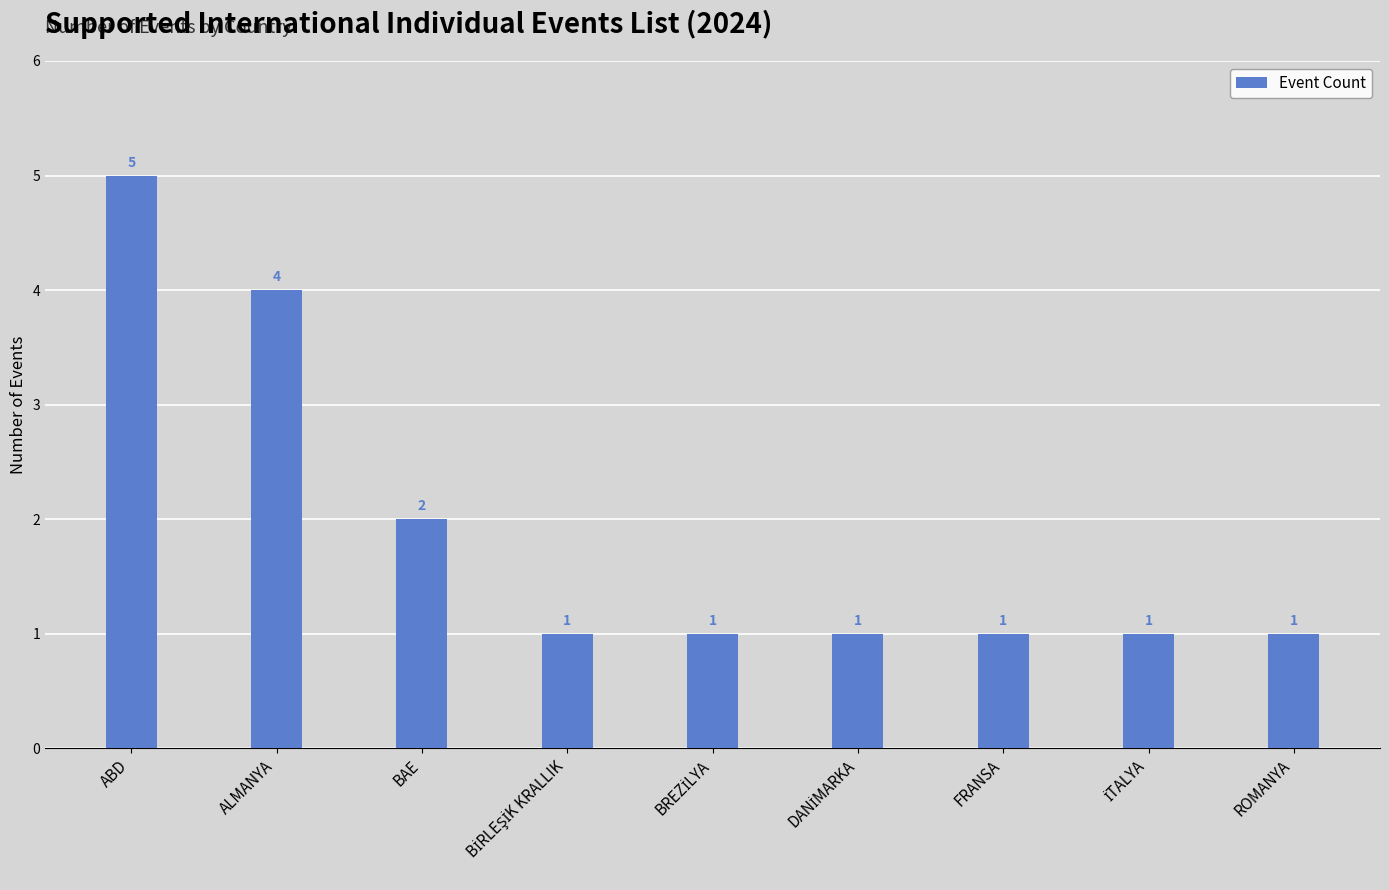

Count the values in the range 1 to 2.

7